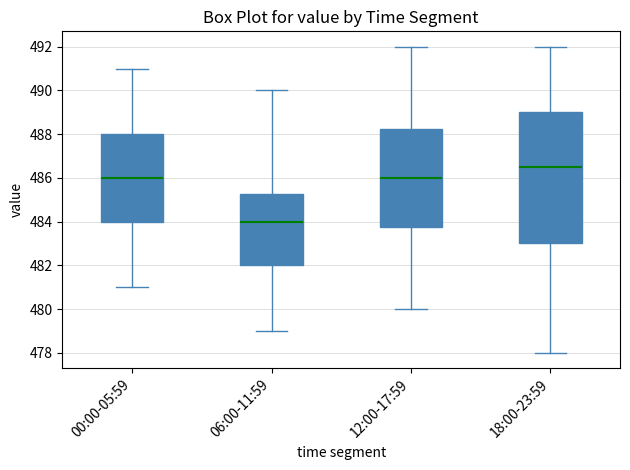

Reading left to right, transcribe this box plot: for each box, give where its median line is, the range the box spans, and where its two whiskers end, as read against the y-axis. The values are not printed on the chart, so give them approximately, as read against the axis.

00:00-05:59: median 486.0, box 484.0 to 488.0, whiskers 481.0 to 491.0
06:00-11:59: median 484.0, box 482.0 to 485.2, whiskers 479.0 to 490.0
12:00-17:59: median 486.0, box 483.8 to 488.2, whiskers 480.0 to 492.0
18:00-23:59: median 486.6, box 483.0 to 489.0, whiskers 478.0 to 492.0